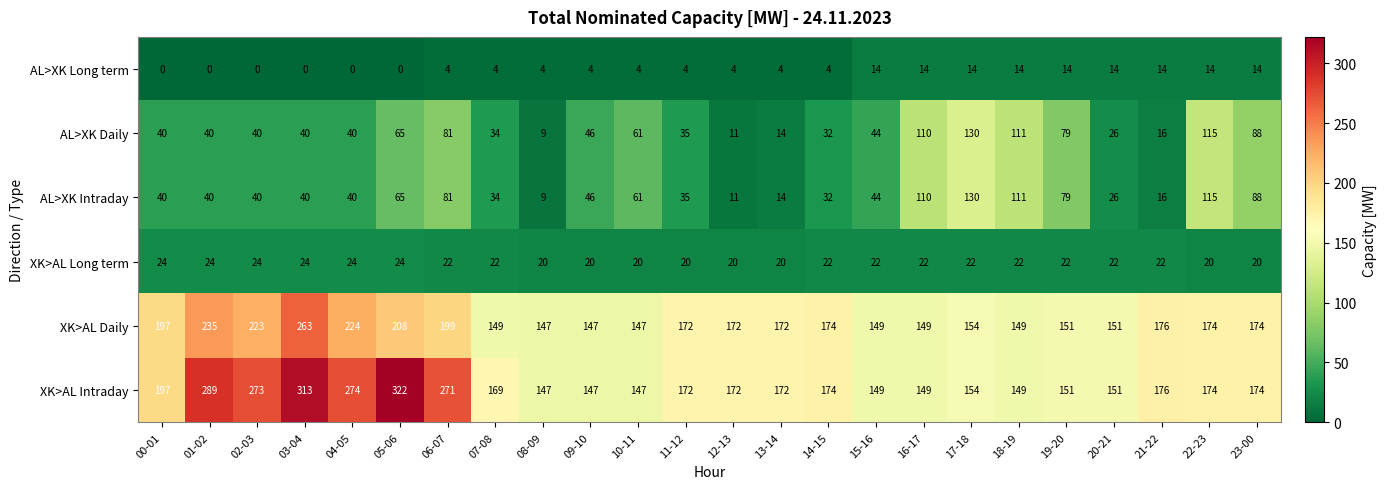

At which label does XK>AL Intraday reach its peak?

05-06